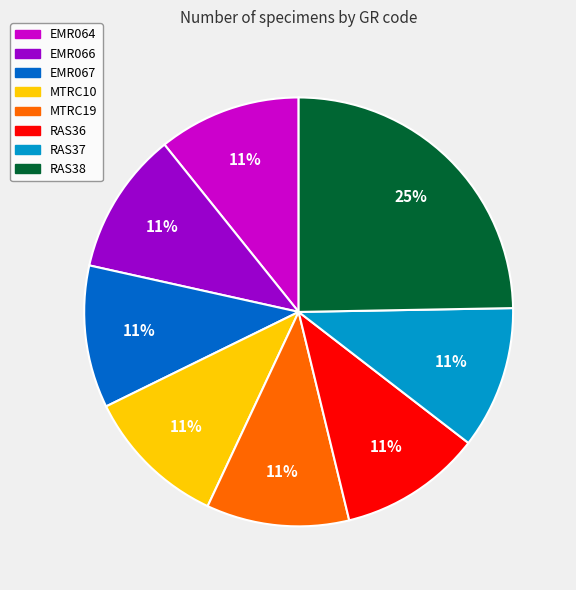

To the nearest percent, what is the average slice percentage?

12%